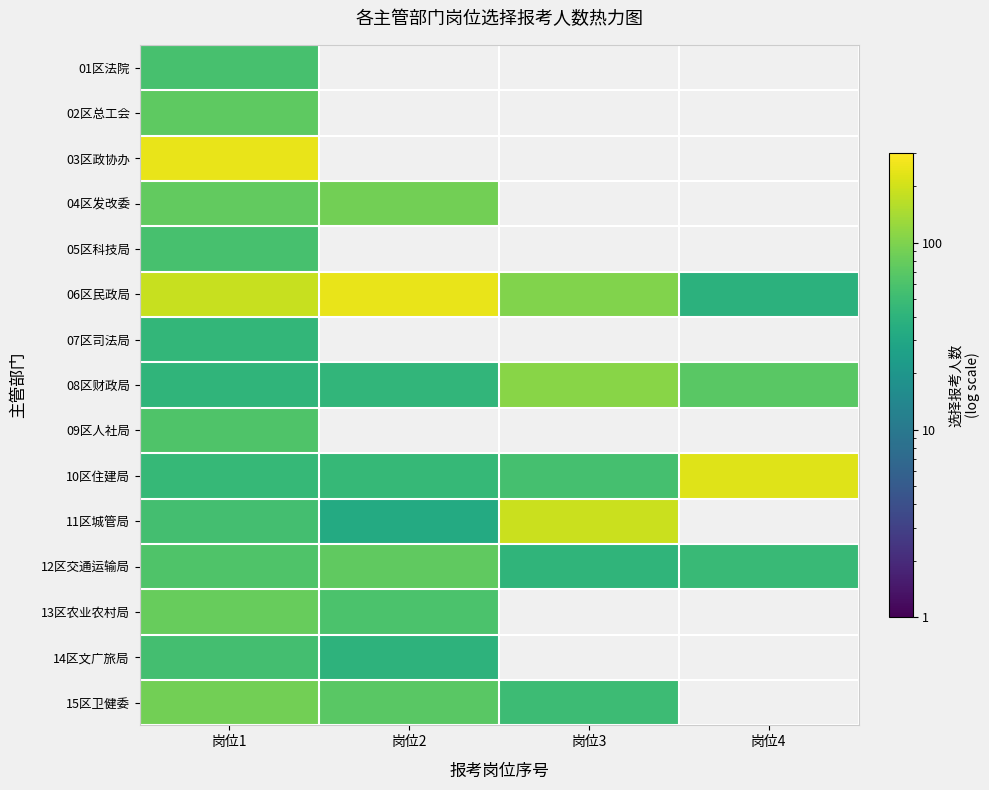

Between 岗位2 and 岗位3, which series saw the biggest shift?

11区城管局